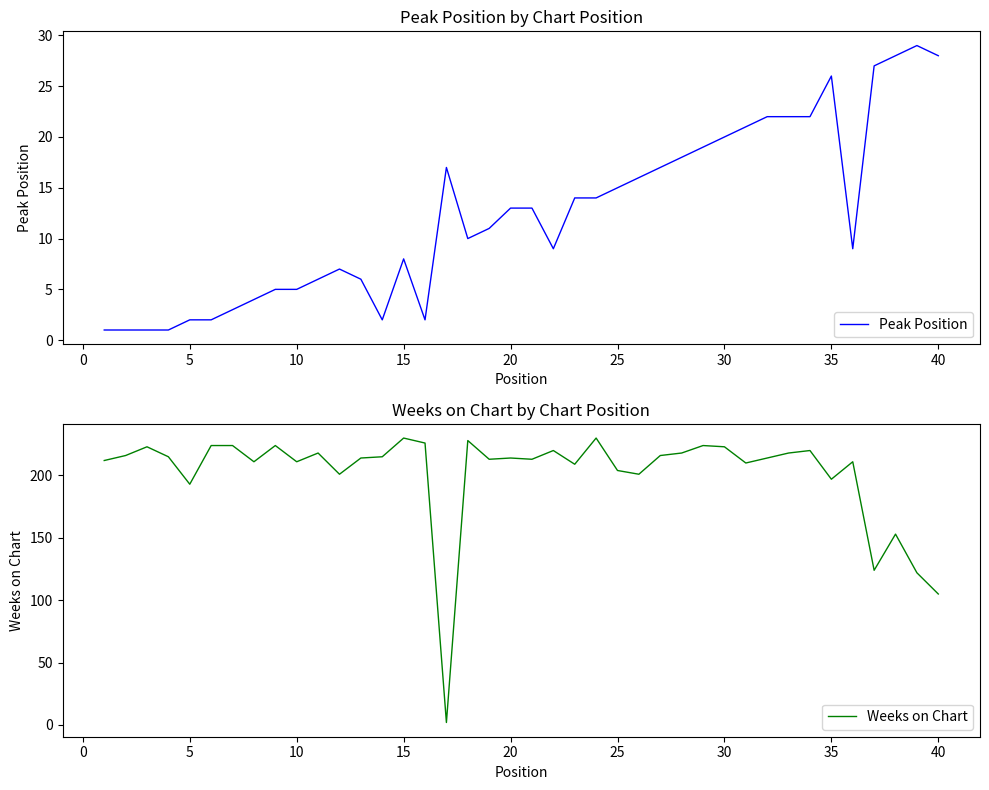

What are all the series names shown in the legend?

Peak Position, Weeks on Chart